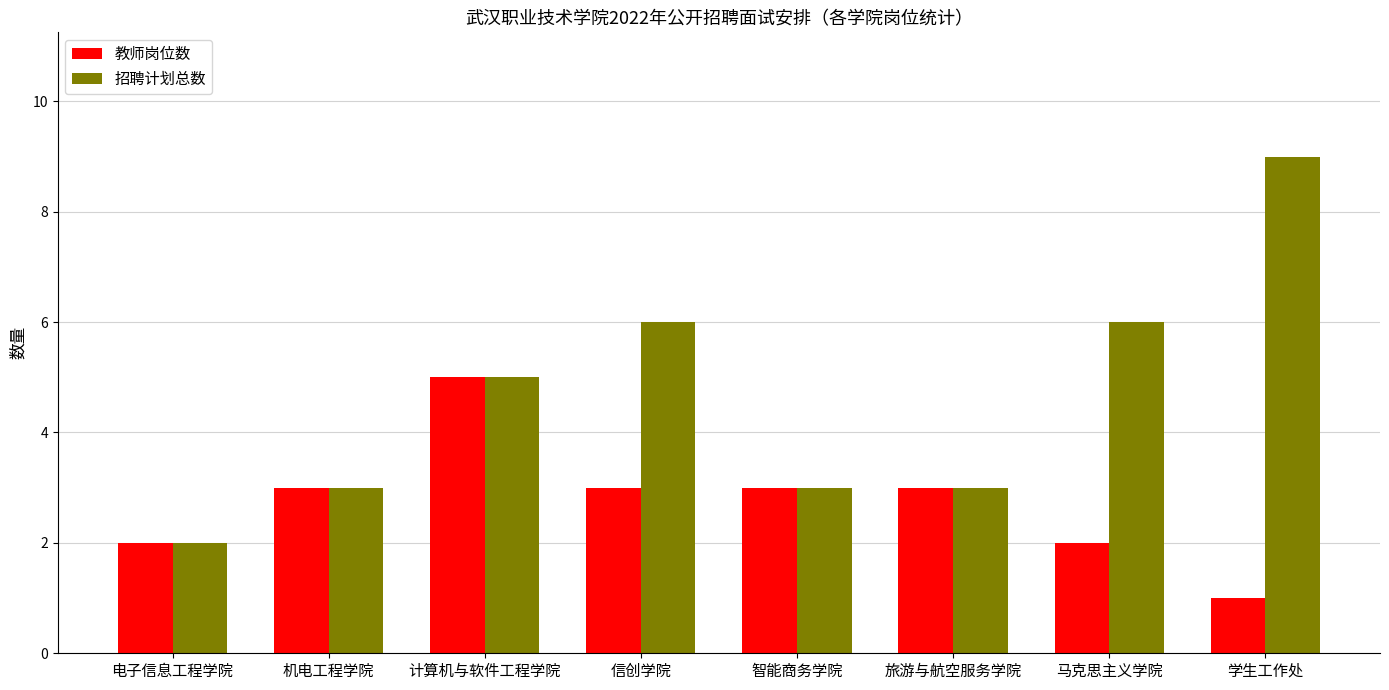

At how many categories does at least one series exceed 1?

8